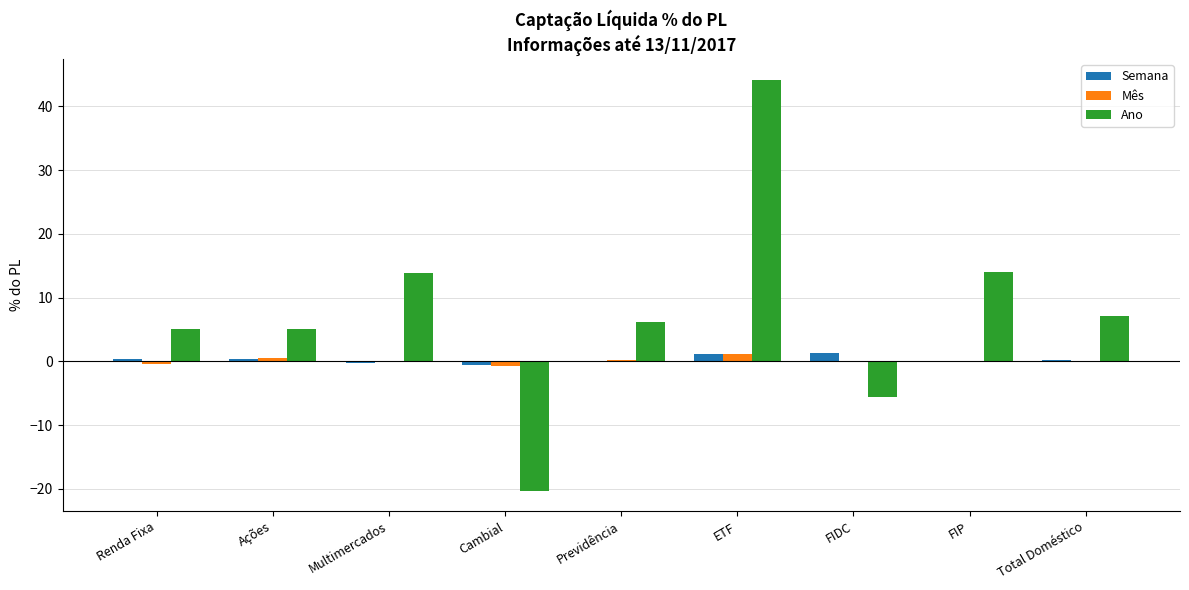

How many values in Ano are above zero?

7